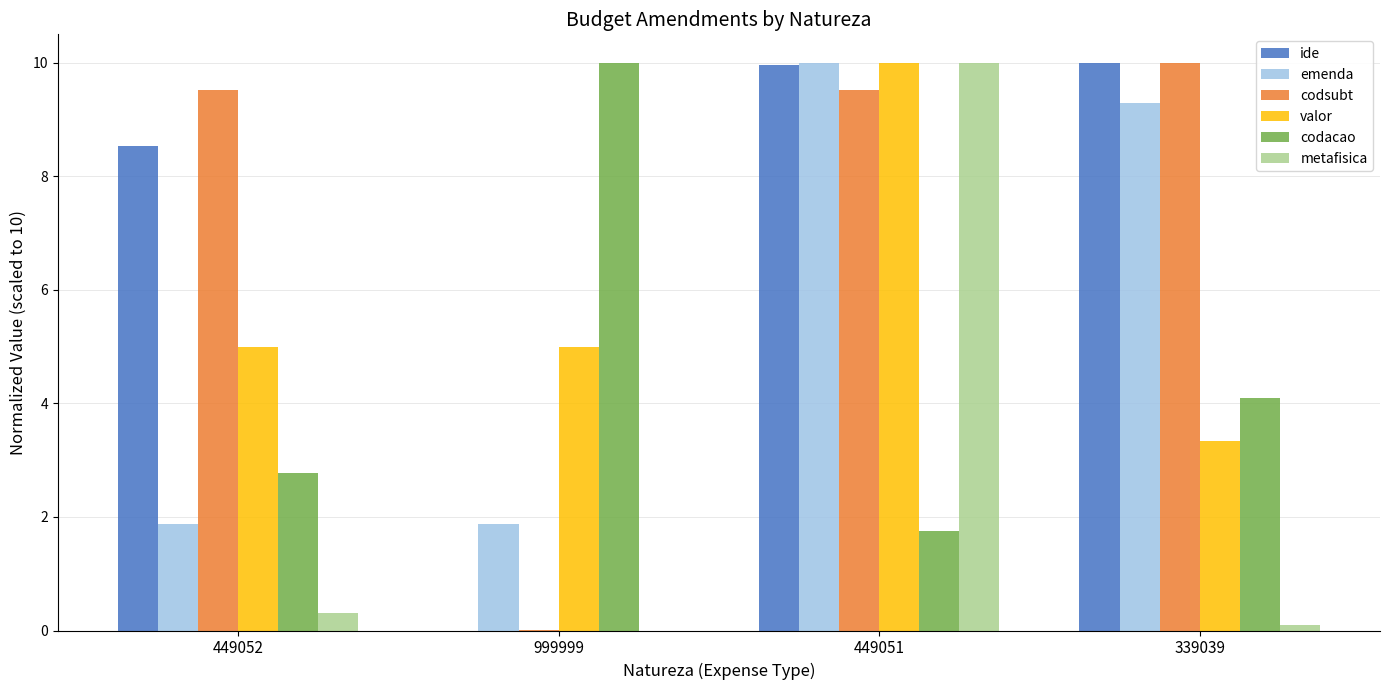

How many groups of bars are there?

4